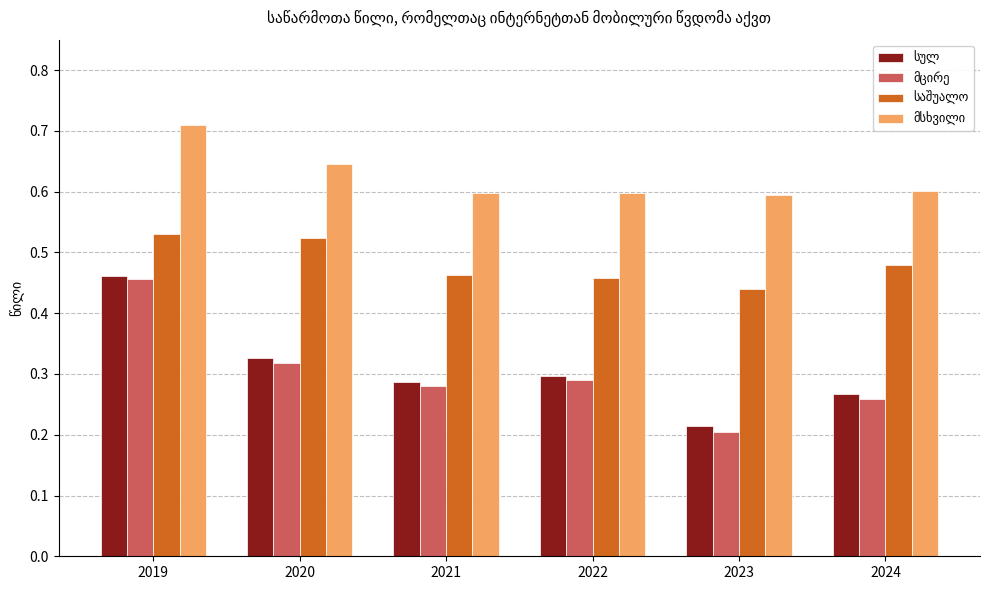

At which category is the sum across all series the highest?

2019